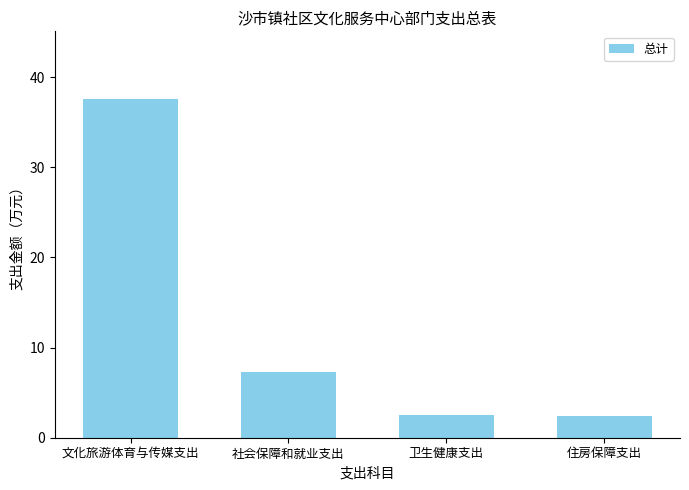

What position from the right is 住房保障支出?

1